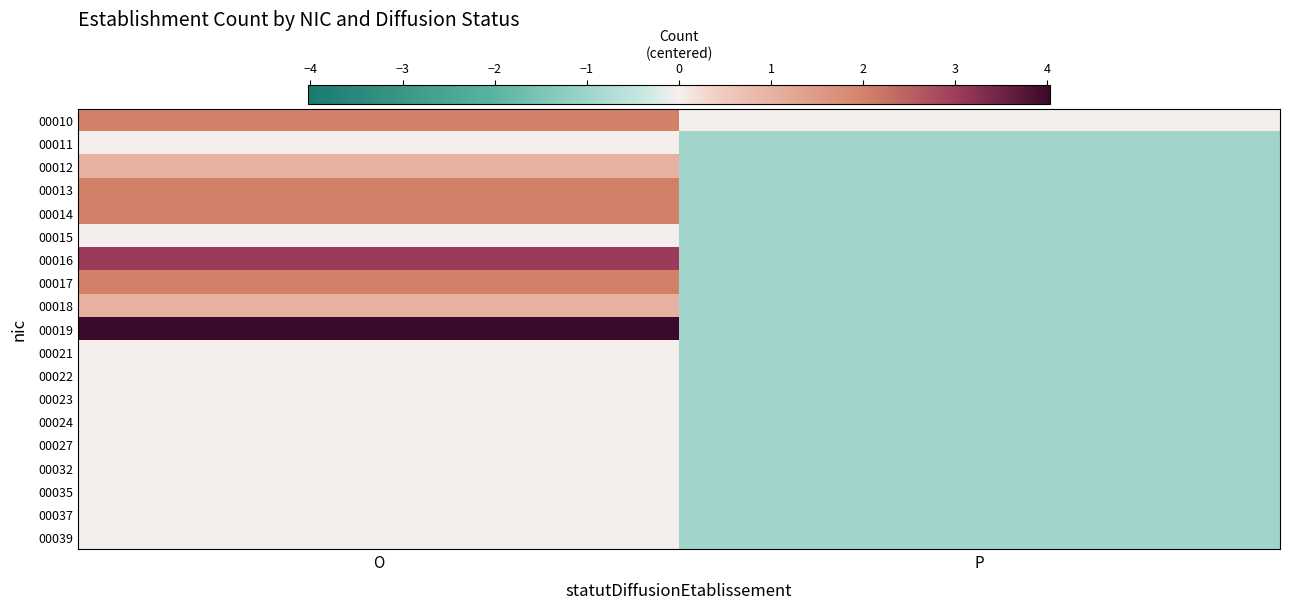

List the series in order of their peak value, lowest first.

00011, 00015, 00021, 00022, 00023, 00024, 00027, 00032, 00035, 00037, 00039, 00012, 00018, 00010, 00013, 00014, 00017, 00016, 00019